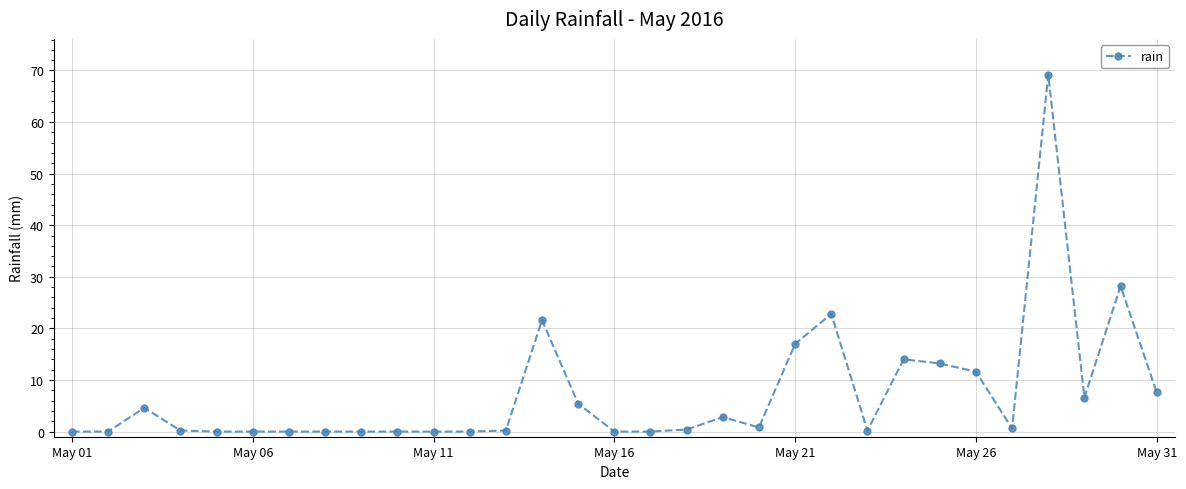

What is the difference between the maximum and minimum values?

69.2